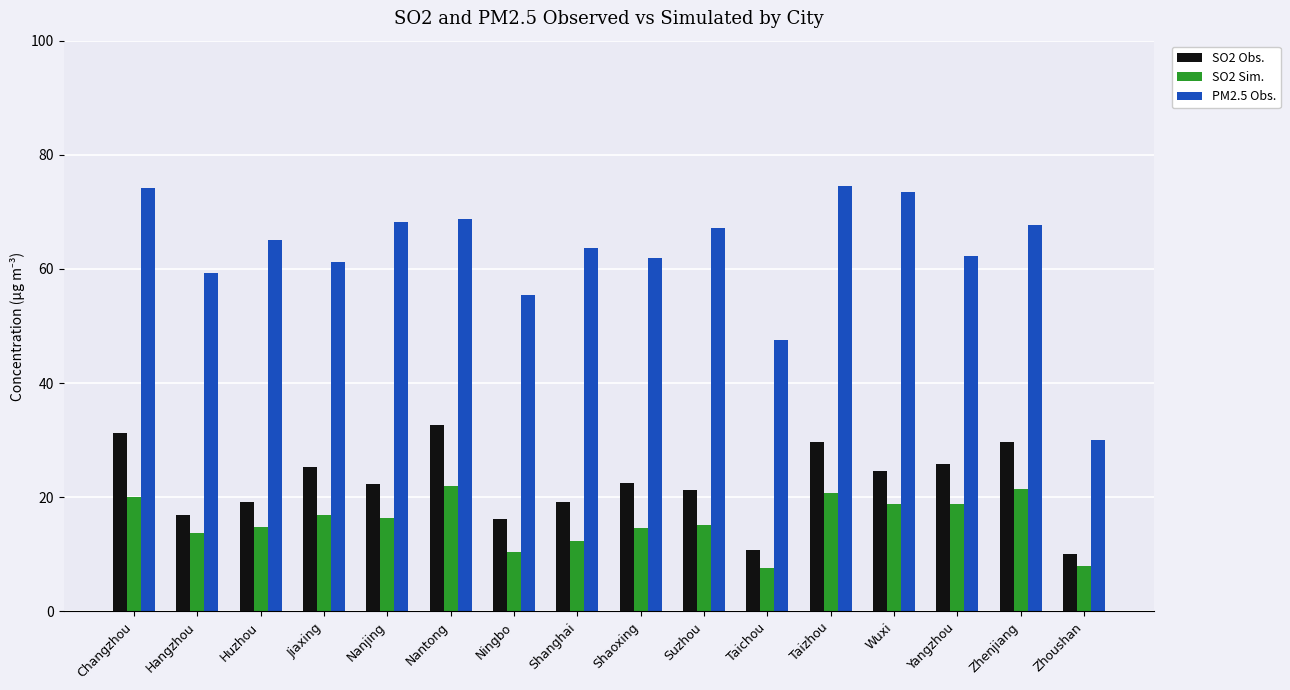

Rank the series by their maximum value, from highest to lowest.

PM2.5 Obs., SO2 Obs., SO2 Sim.